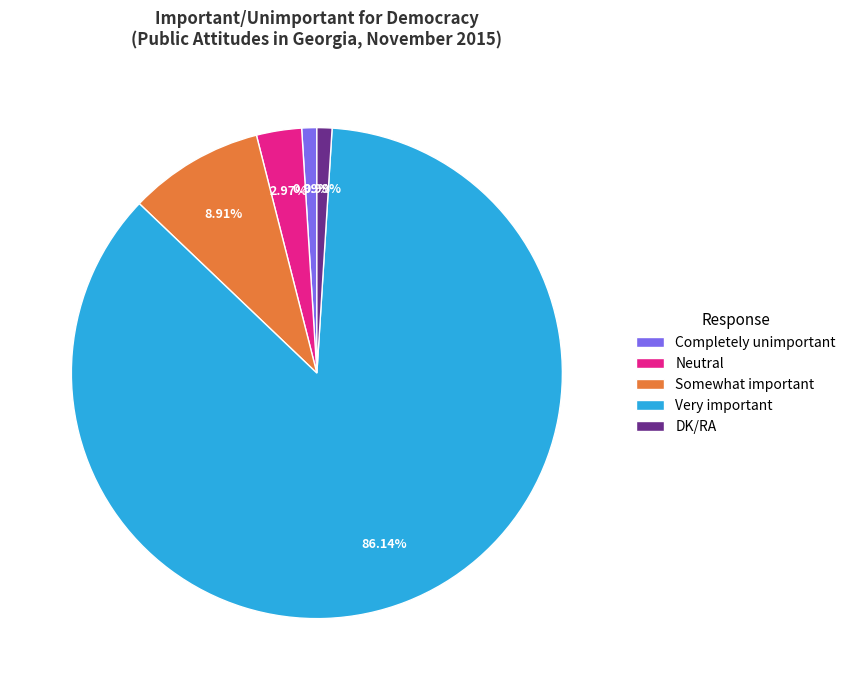

What is the largest slice in the pie chart?

Very important